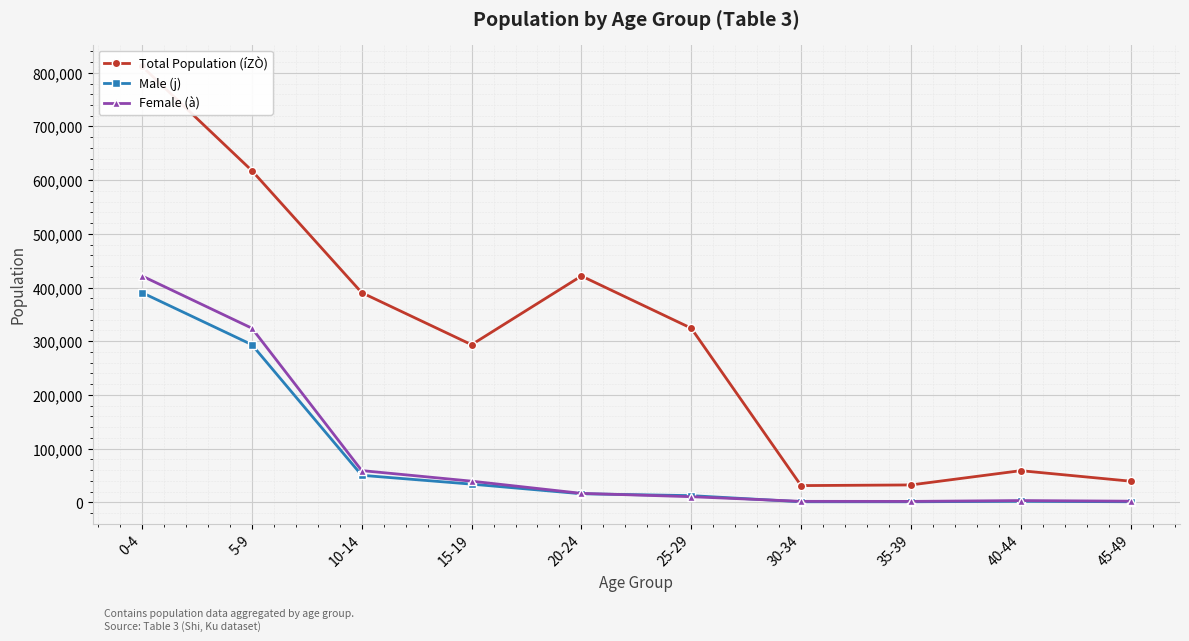

Which series has the largest range (max minus min)?

Total Population (íZÒ)